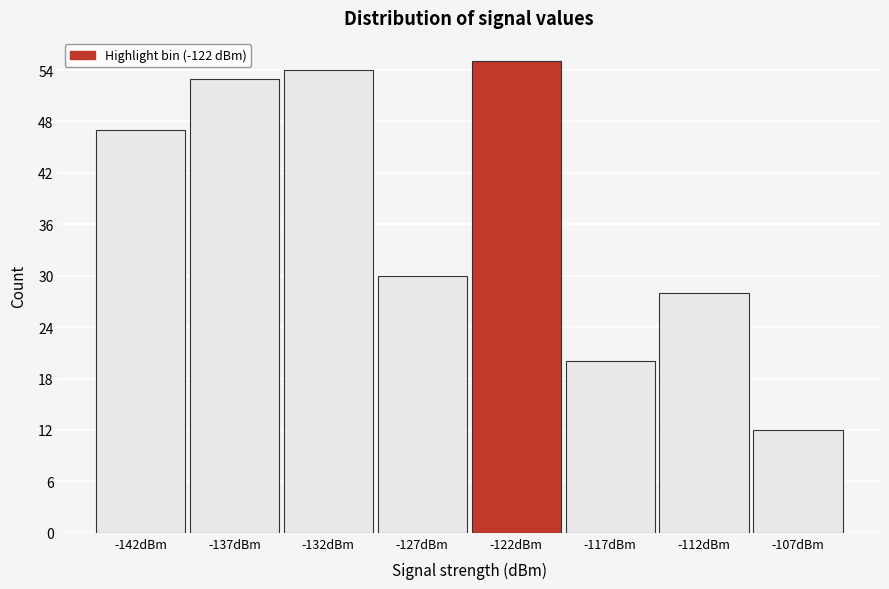

Reading right to left, transcribe all the data shown in this chart.

12	28	20	55	30	54	53	47